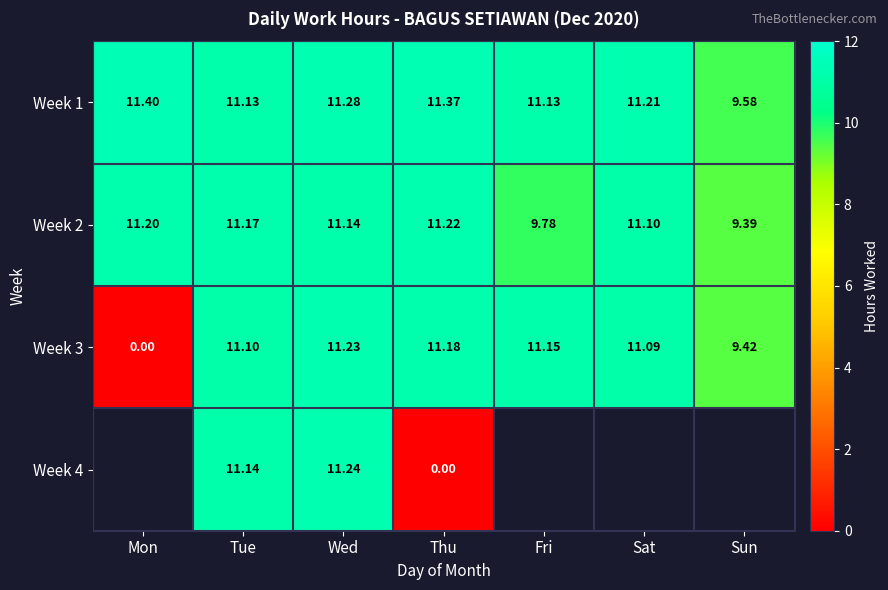

Is the value of Week 3 at Mon greater than the value of Week 1 at Sun?

No